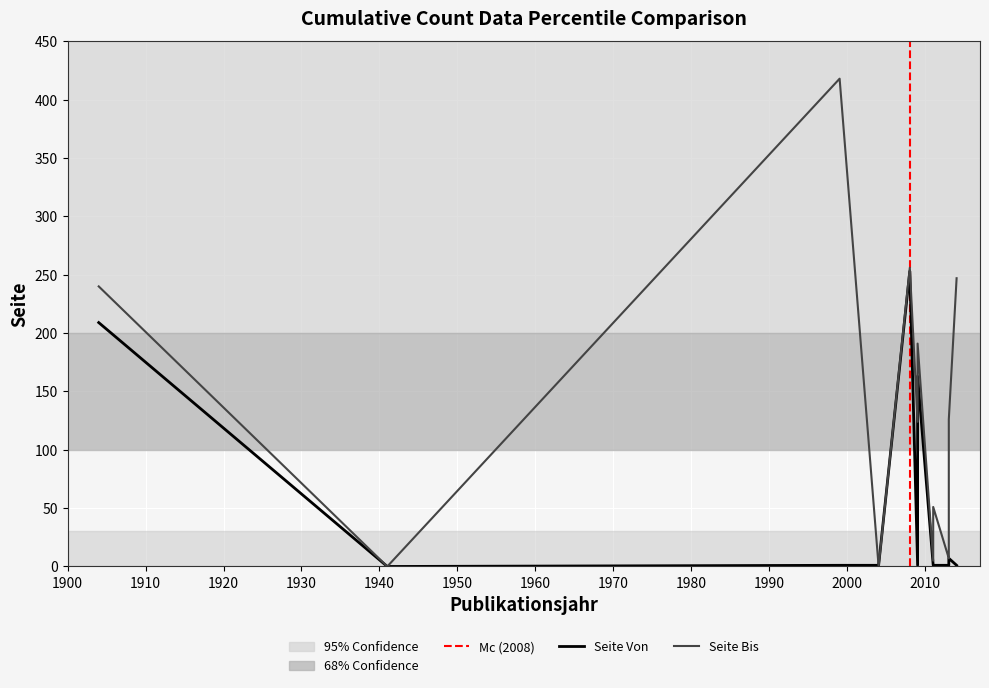

Reading right to left, extract all data points from this chart.

Seite Von: 2014=1	2013=7	2013=1	2013=1	2011=1	2011=1	2009=163	2009=1	2008=253	2004=1	1999=1	1941=0	1904=209
Seite Bis: 2014=247	2013=126	2013=10	2013=7	2011=51	2011=5	2009=191	2009=124	2008=256	2004=0	1999=418	1941=0	1904=240